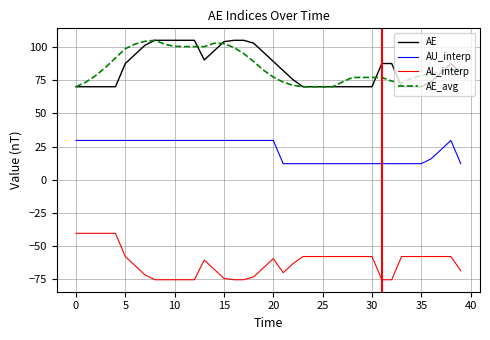

True or false: AL_interp and AE_avg cross at least once.

False